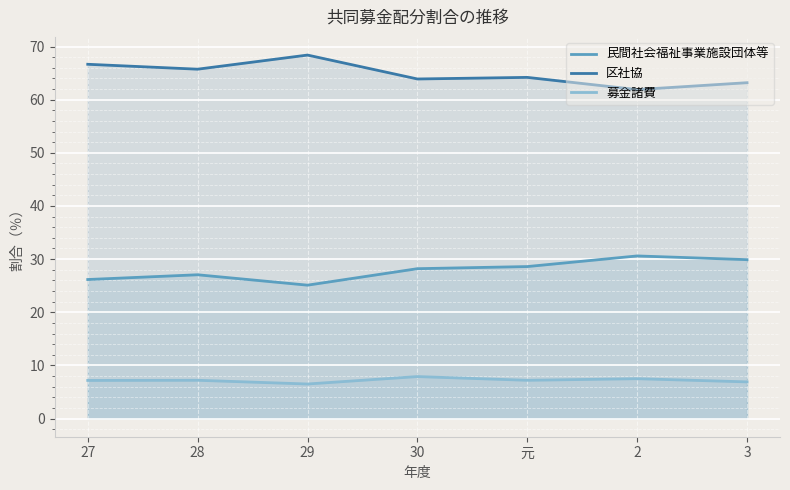

List the labels in order of 募金諸費 value, smallest first.

29, 3, 27, 元, 28, 2, 30